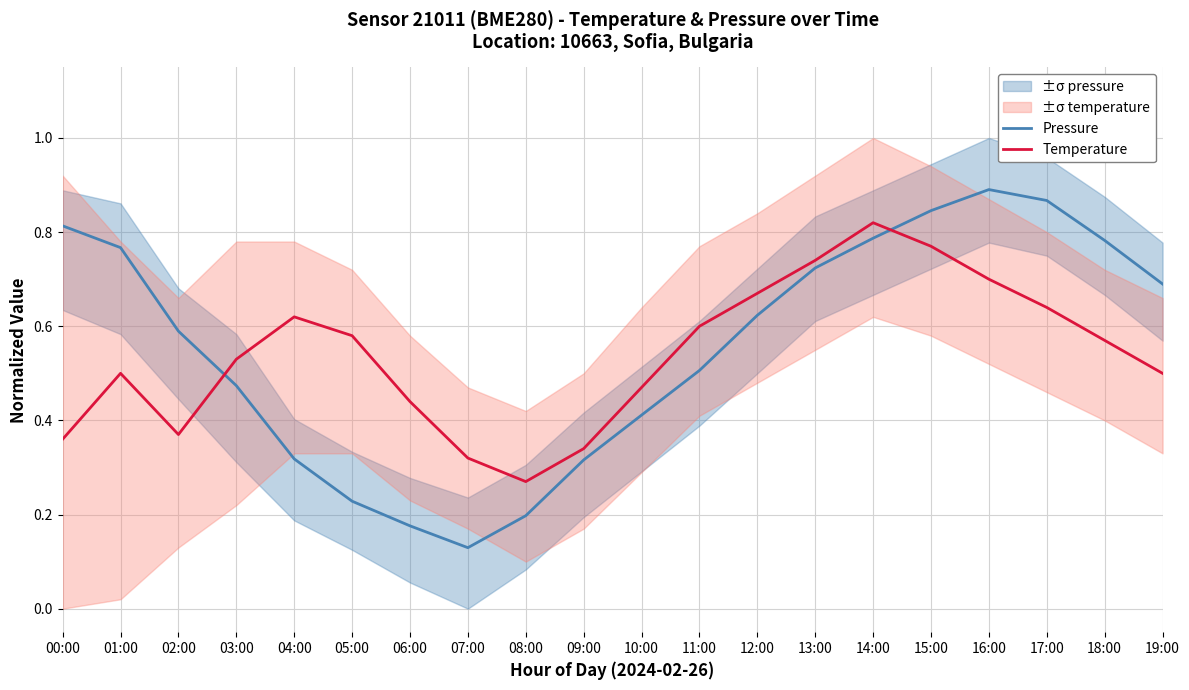

Between 02:00 and 05:00, which is larger?

02:00